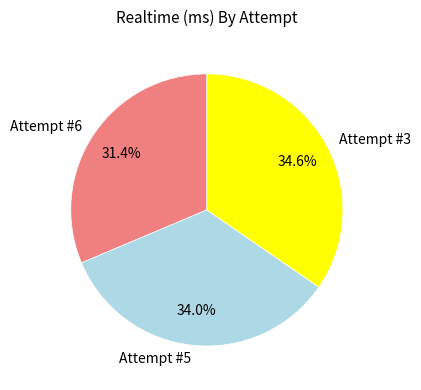

How many segments does this pie chart have?

3